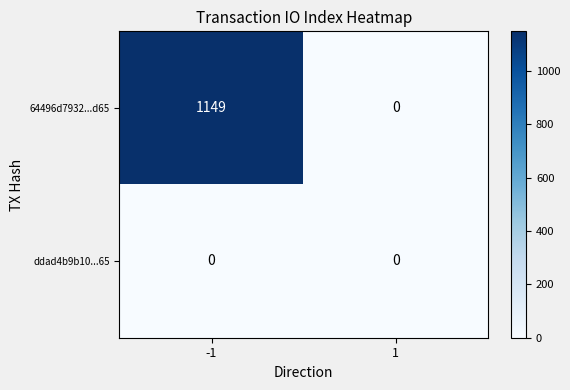

Reading left to right, extract all data points from this chart.

64496d7932...d65: 1149	0
ddad4b9b10...65: 0	0